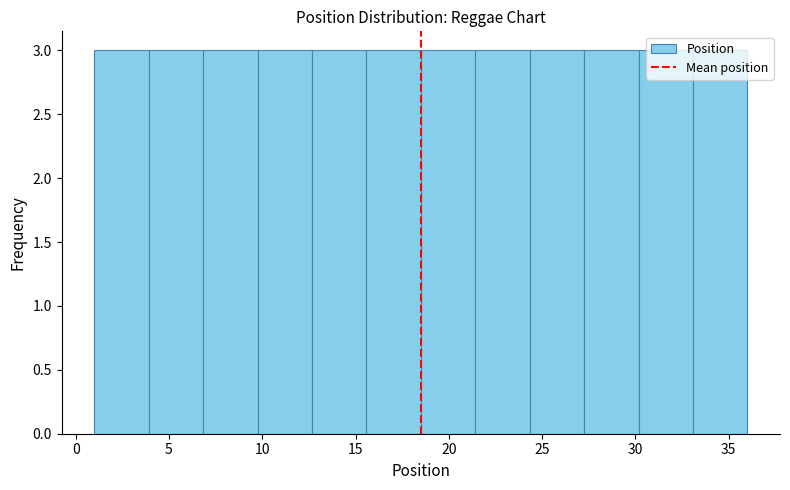

How tall is the bar that spans 1.0 to 4.0 on the x-axis? Neither the bar edges nor the heights are printed on the chart, so give them approximately, as read against the axes.

3